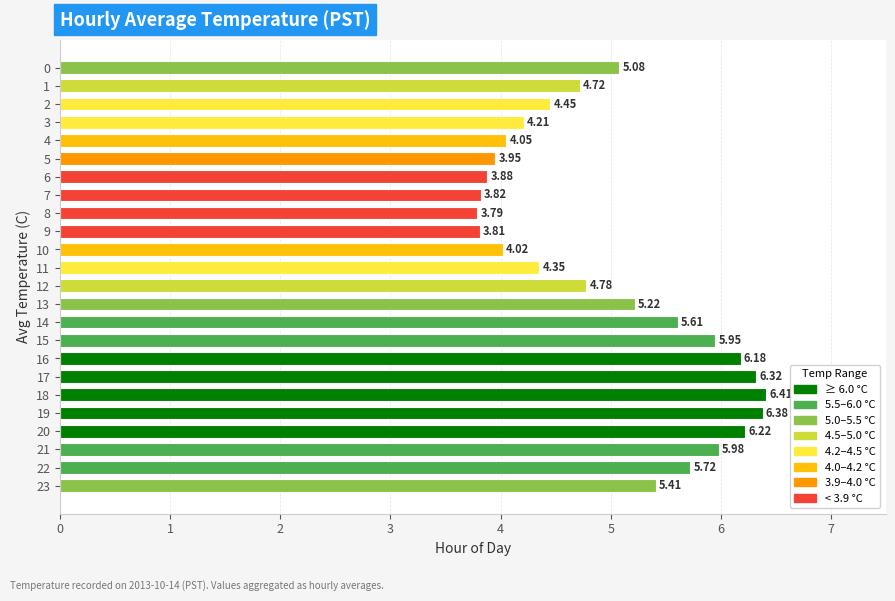

Rank the categories by value from highest to lowest.

18, 19, 17, 20, 16, 21, 15, 22, 14, 23, 13, 0, 12, 1, 2, 11, 3, 4, 10, 5, 6, 7, 9, 8